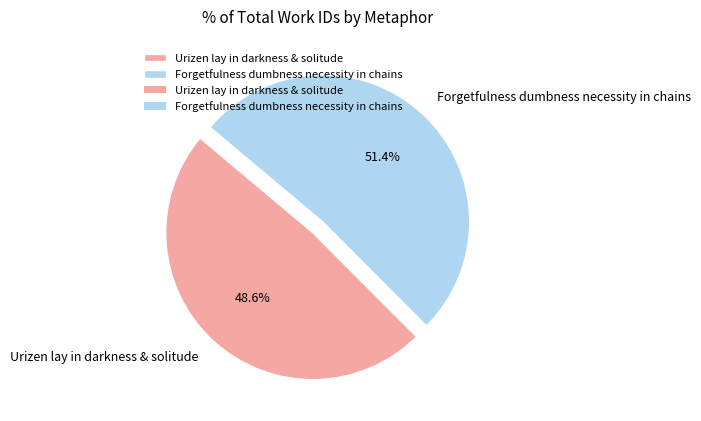

To the nearest percent, what is the average slice percentage?

50%